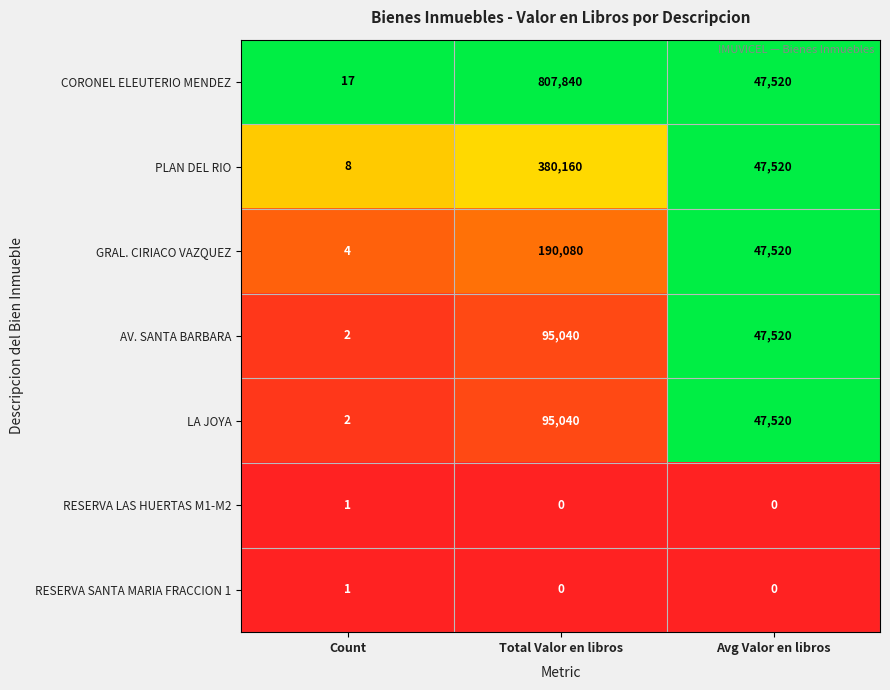

What is the difference between the maximum and second lowest values in the LA JOYA series?

47520